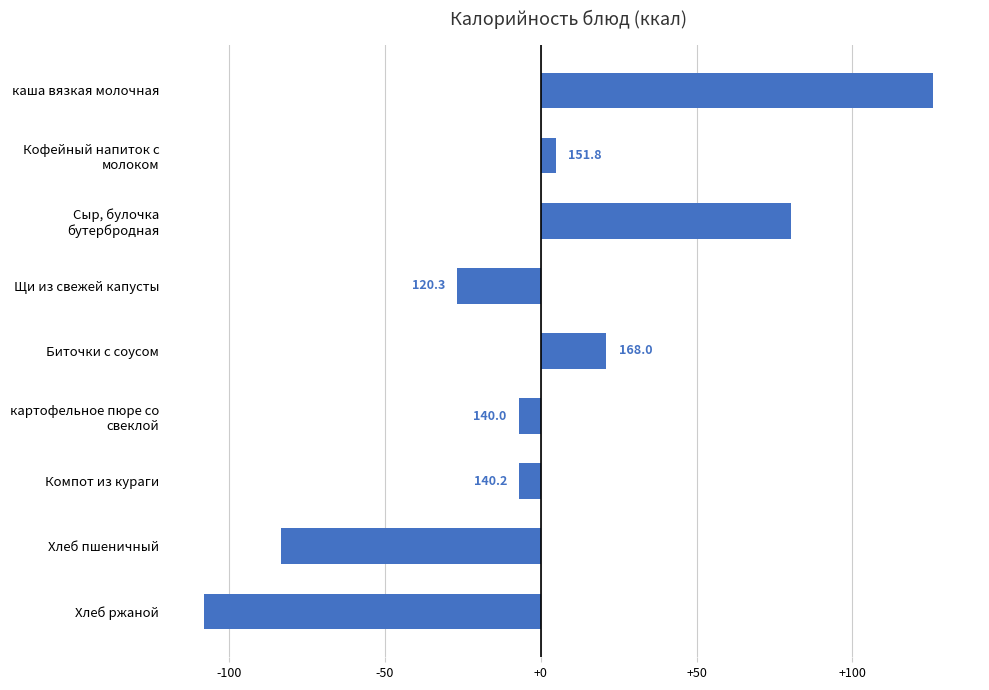

How many bars are there in total?

9